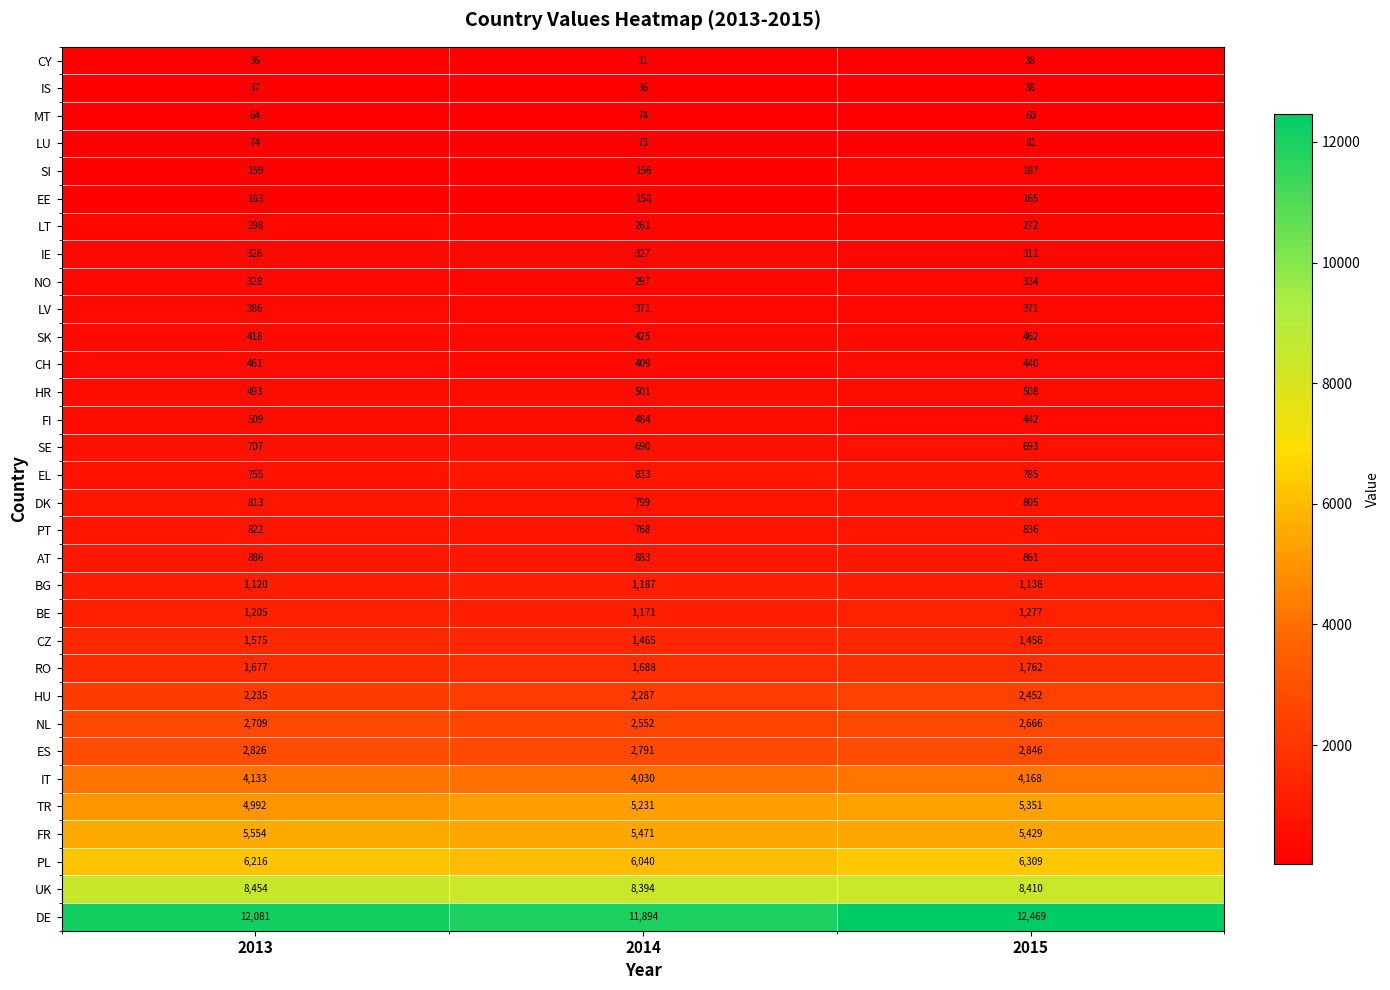

What is the difference between the SI values at 2013 and 2014?

3